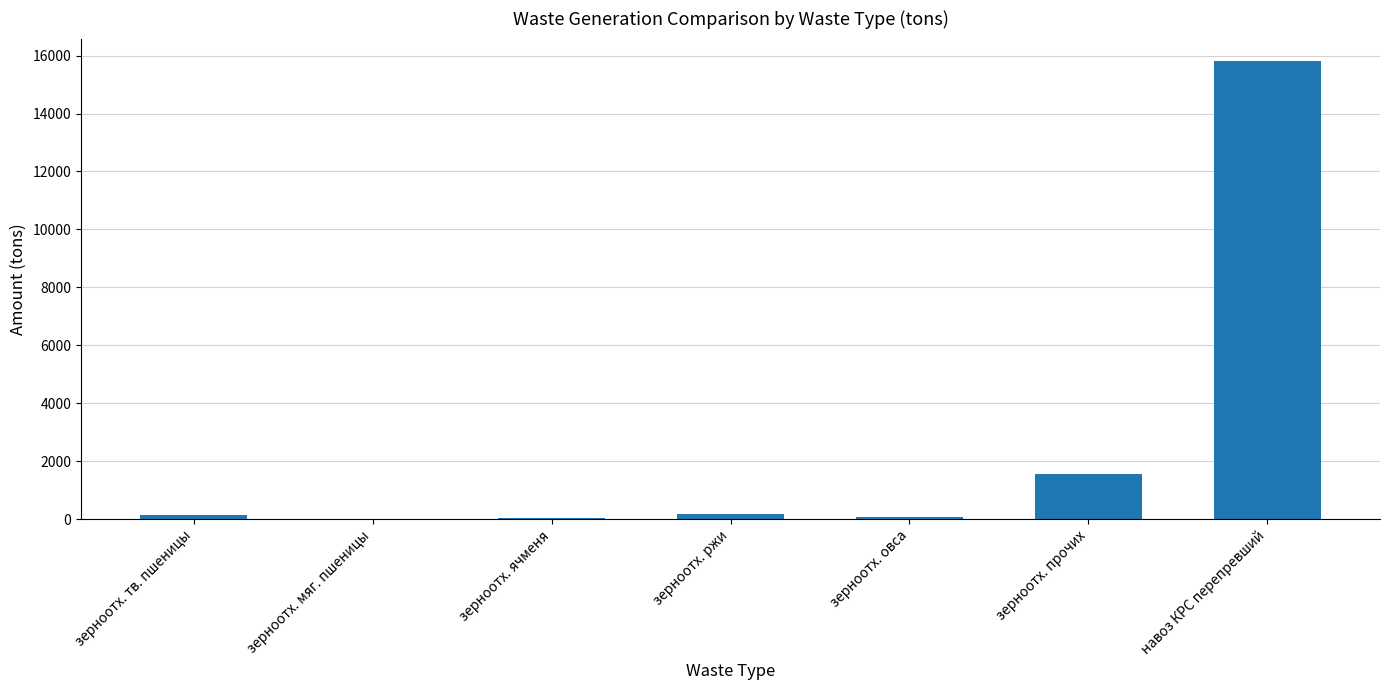

Is it true that the value at навоз КРС перепревший is 6109.6?

False